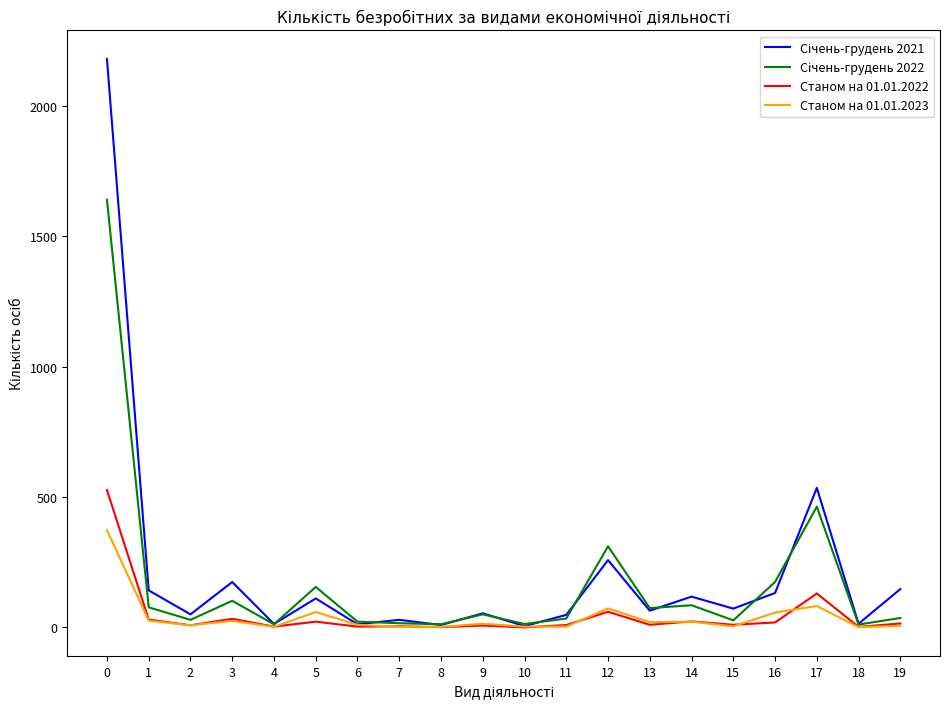

What is the greatest value displayed?

2180